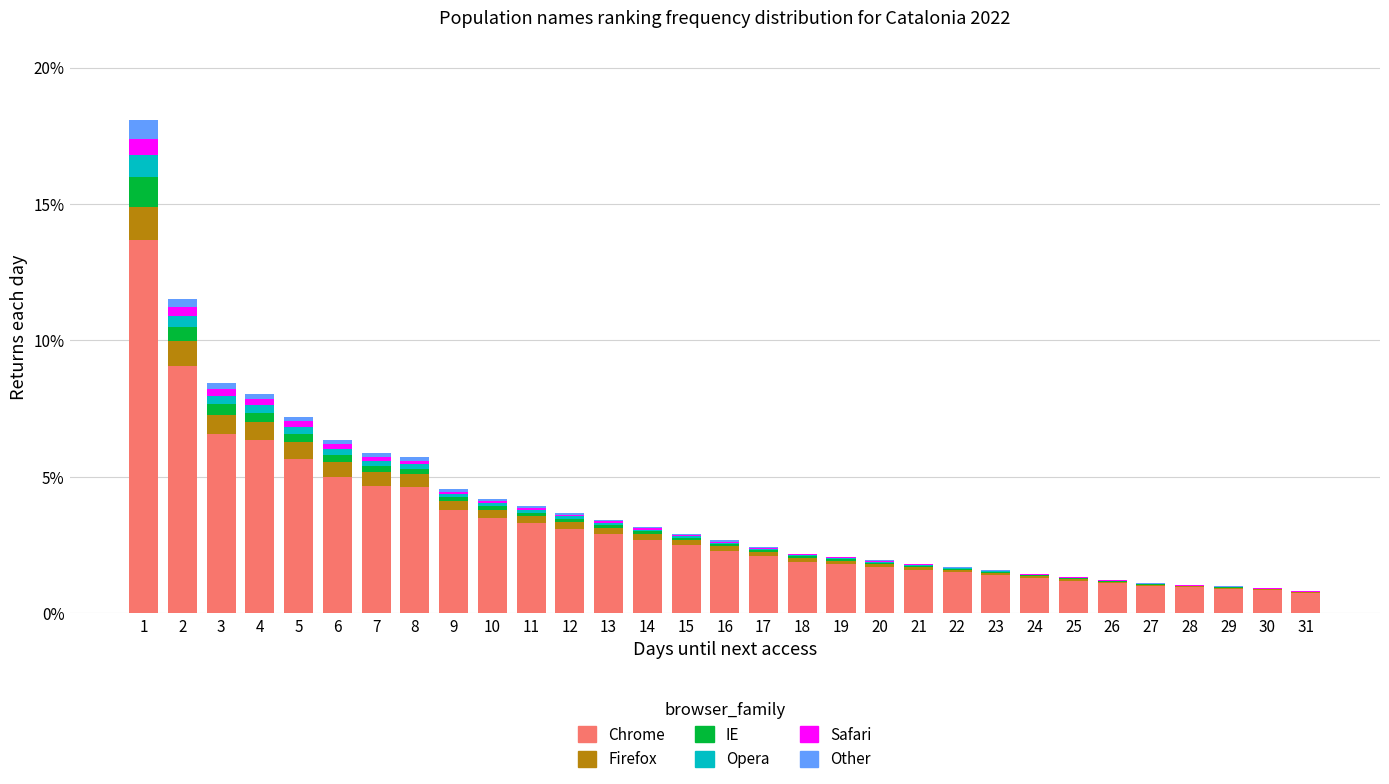

The Chrome series shows 4.6 at 8. True or false?

True